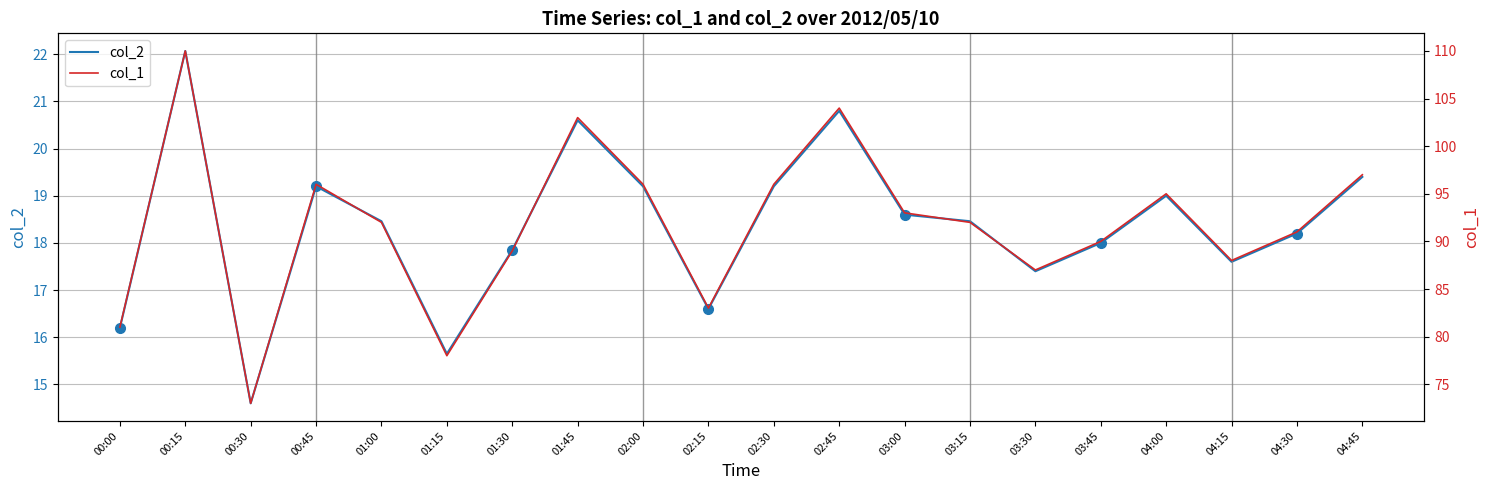

List the series in order of their peak value, lowest first.

col_2, col_1